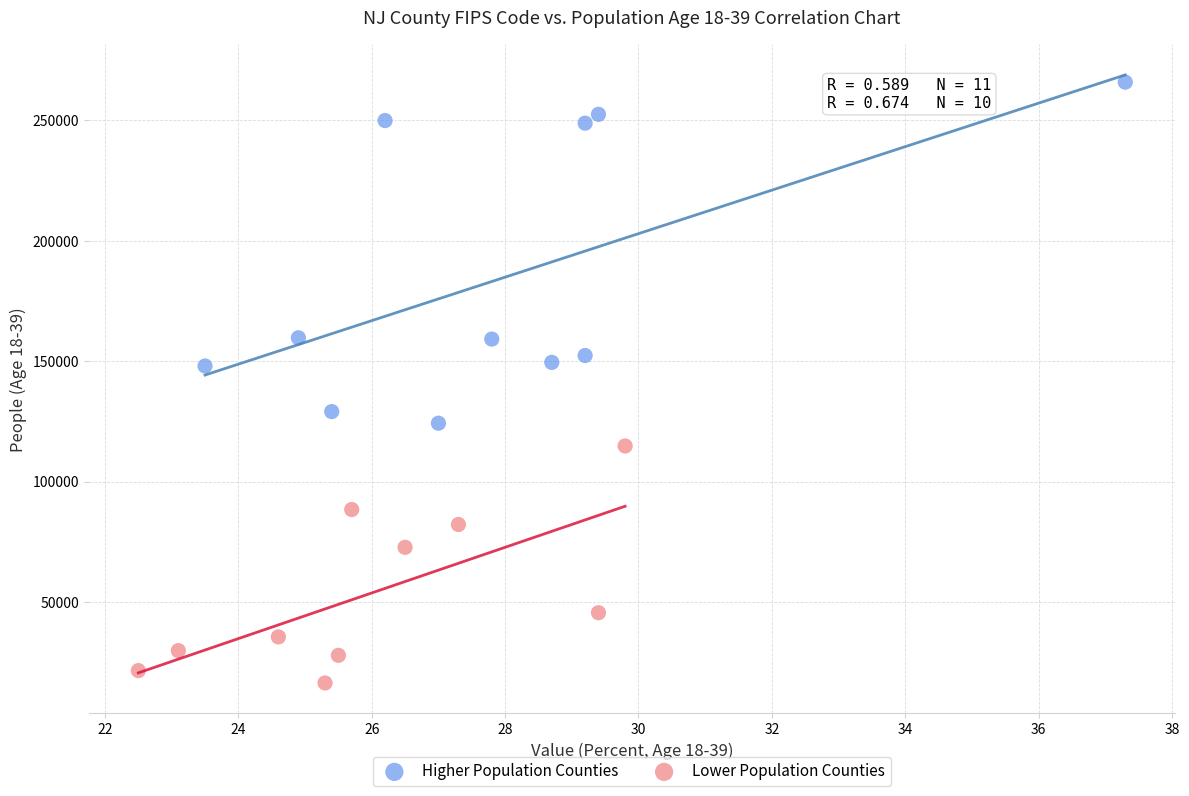

Which series contains the highest Y value?

Higher Population Counties